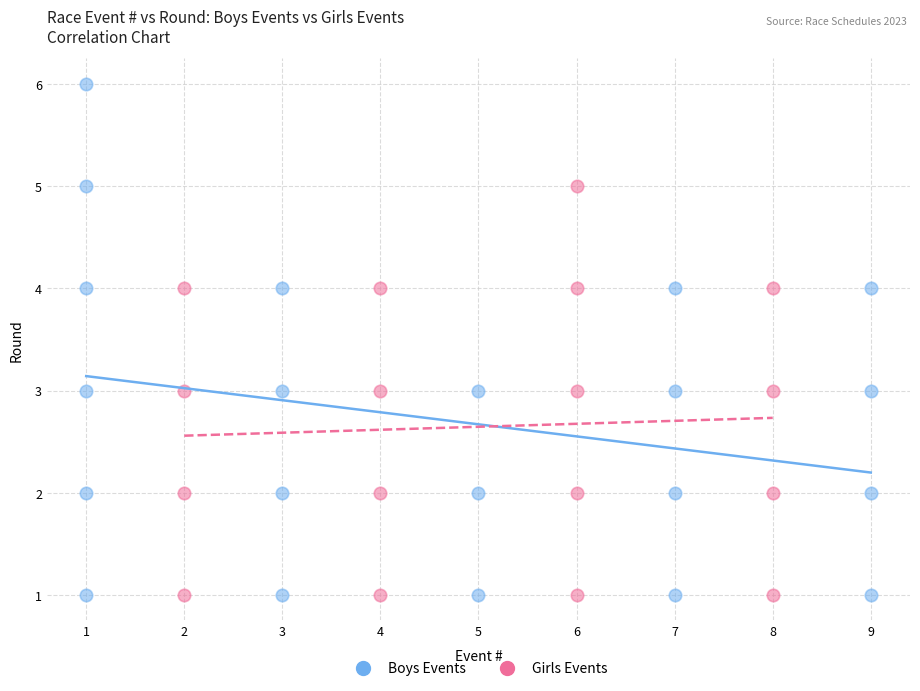

What are all the series names shown in the legend?

Boys Events, Girls Events